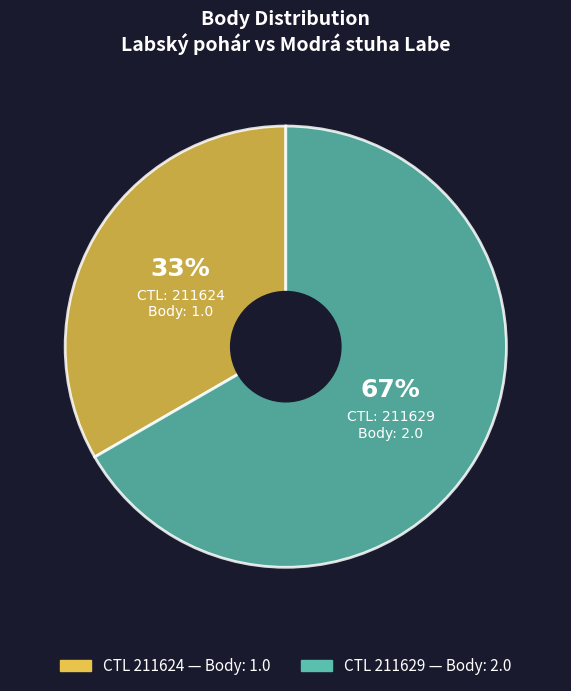

To the nearest percent, what is the average slice percentage?

50%